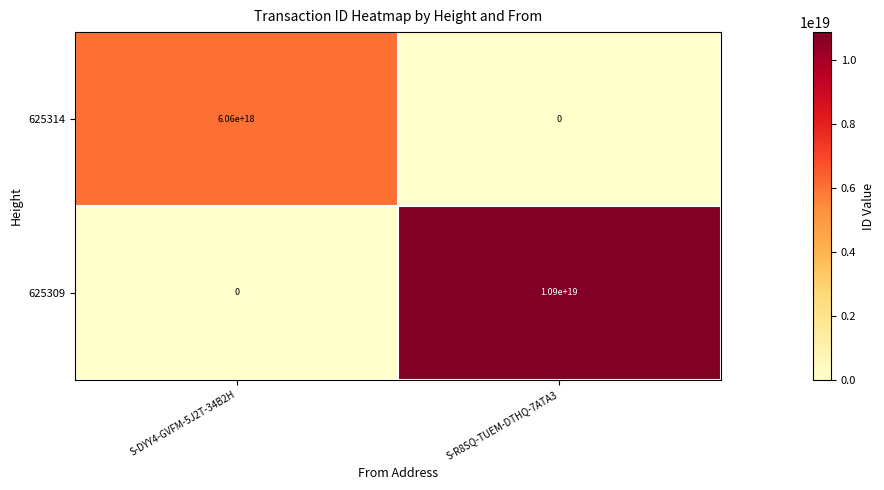

Is the value of 625309 at S-R8SQ-TUEM-DTHQ-7ATA3 greater than the value of 625314 at S-R8SQ-TUEM-DTHQ-7ATA3?

Yes